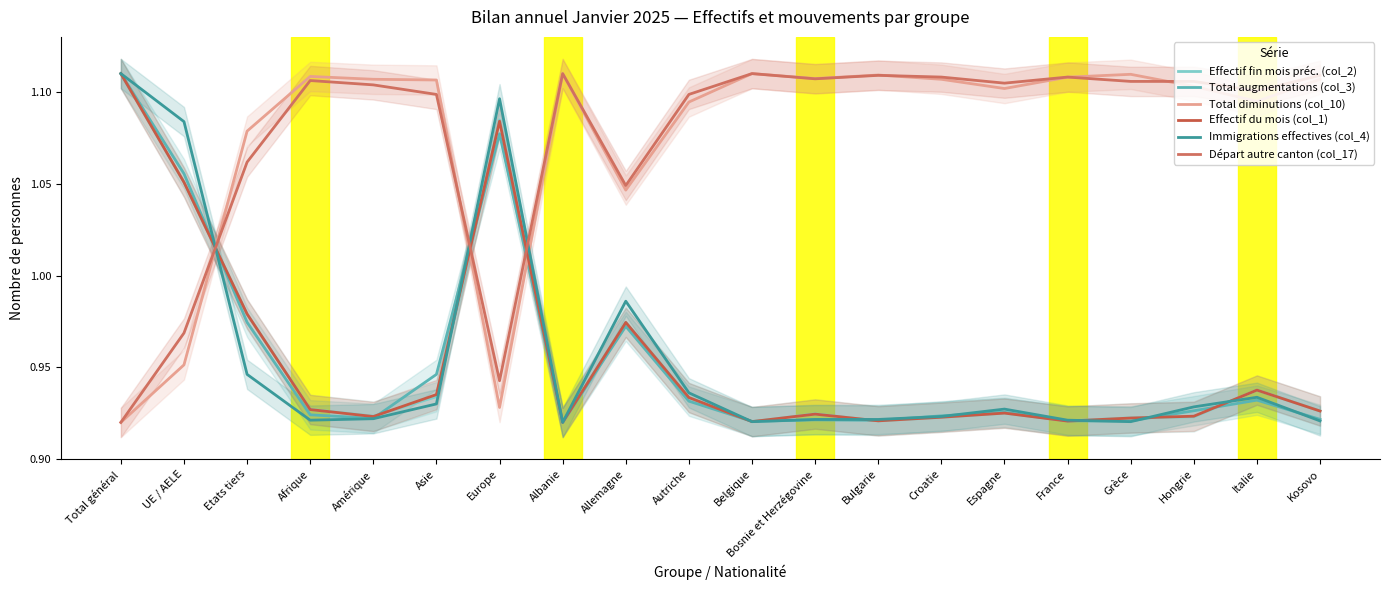

The value of Immigrations effectives (col_4) at Belgique is 0.3. True or false?

False